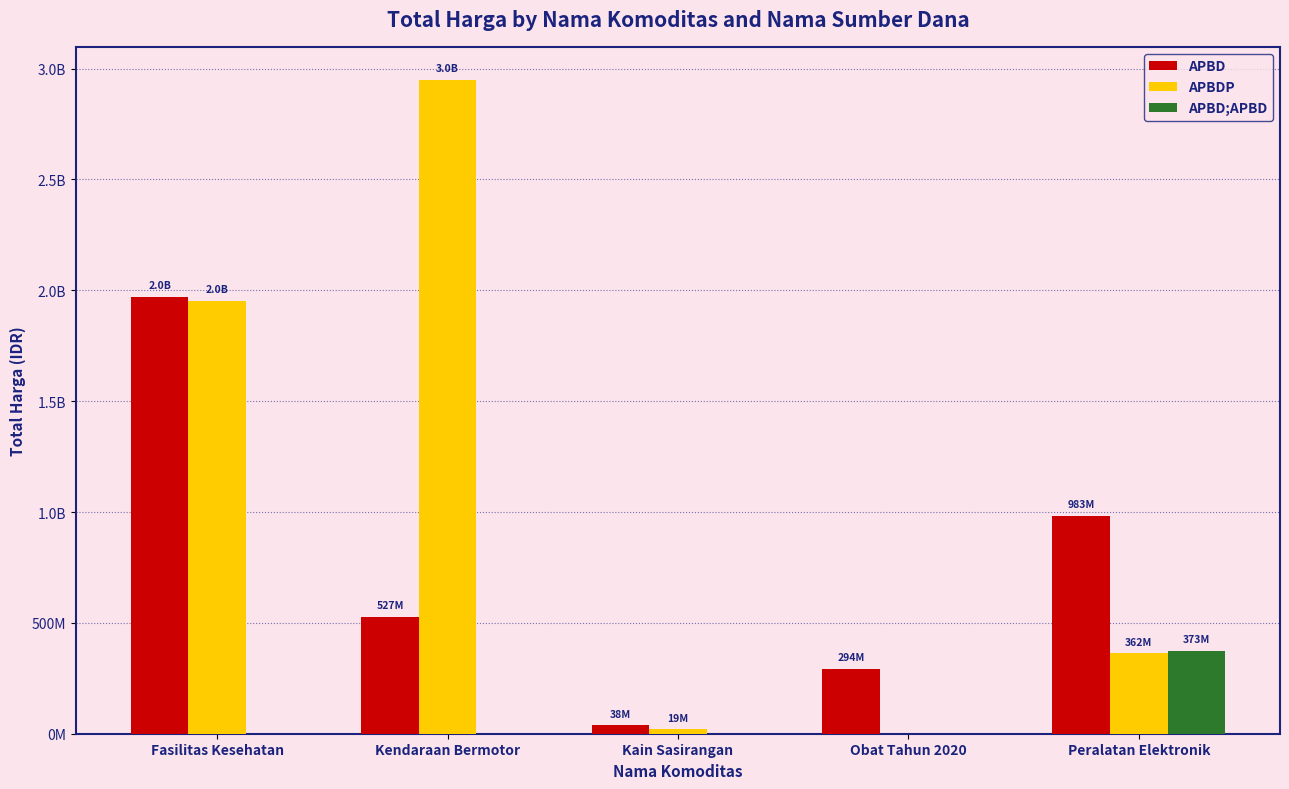

What are all the series names shown in the legend?

APBD, APBDP, APBD;APBD